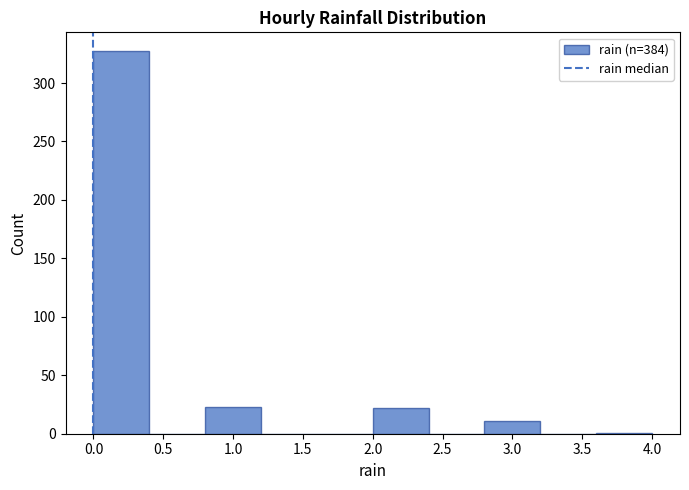

Reading left to right, list every bar in this chart as the range it spans on the x-axis followed by its height. The values are not printed on the chart, so give them approximately, as read against the axis.

0.0 to 0.4: 325
0.4 to 0.8: 0
0.8 to 1.2: 25
1.2 to 1.6: 0
1.6 to 2.0: 0
2.0 to 2.4: 20
2.4 to 2.8: 0
2.8 to 3.2: 10
3.2 to 3.6: 0
3.6 to 4.0: under 5